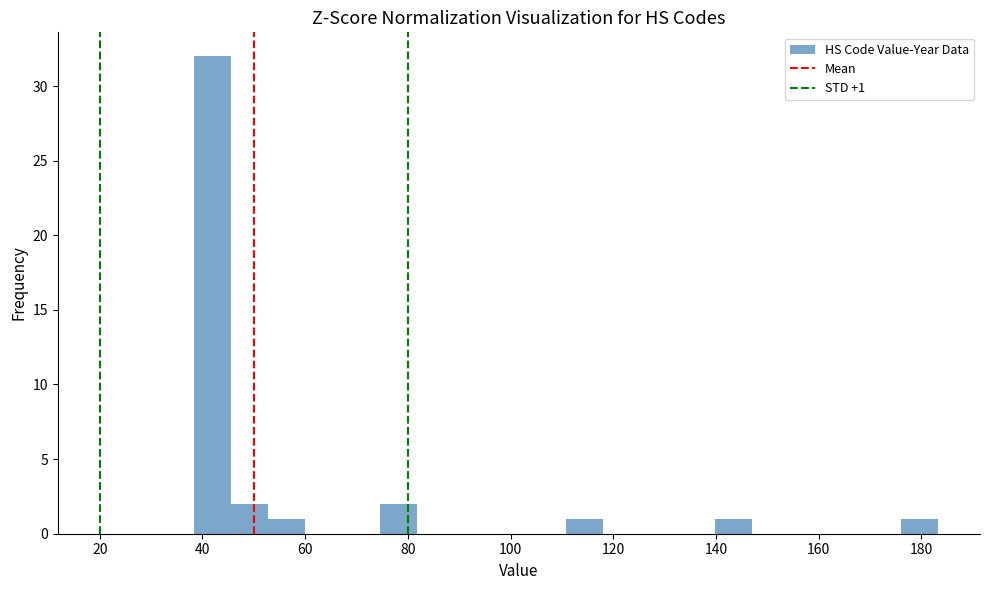

Read against the x-axis, roughly where is the centre of the tallest bar?

42